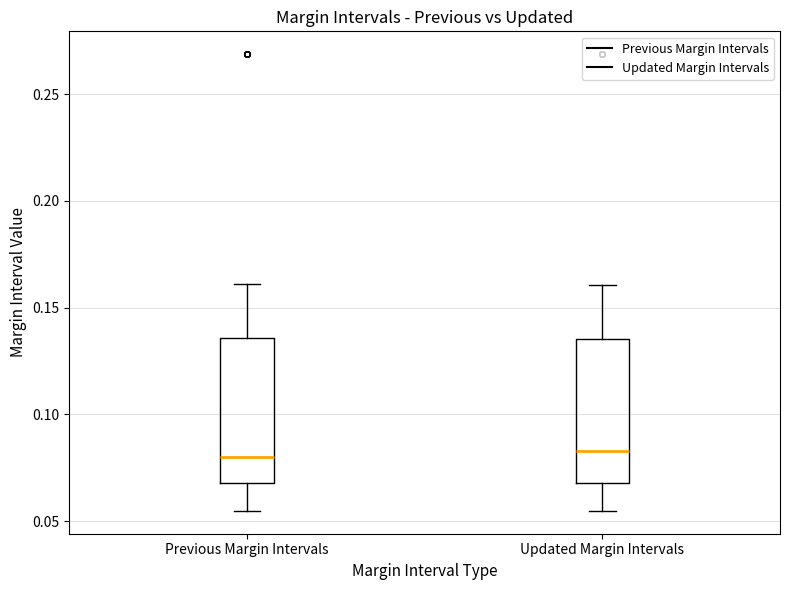

Where does the lower whisker of the box for Updated Margin Intervals end on the y-axis? The values are not printed on the chart, so give them approximately, as read against the axis.

0.055